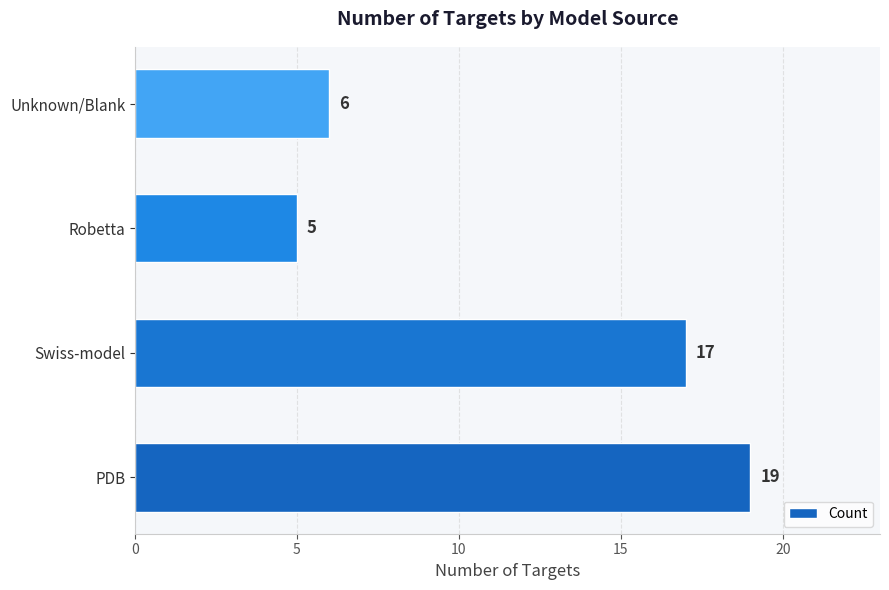

What is the difference between the values at Robetta and Swiss-model?

12